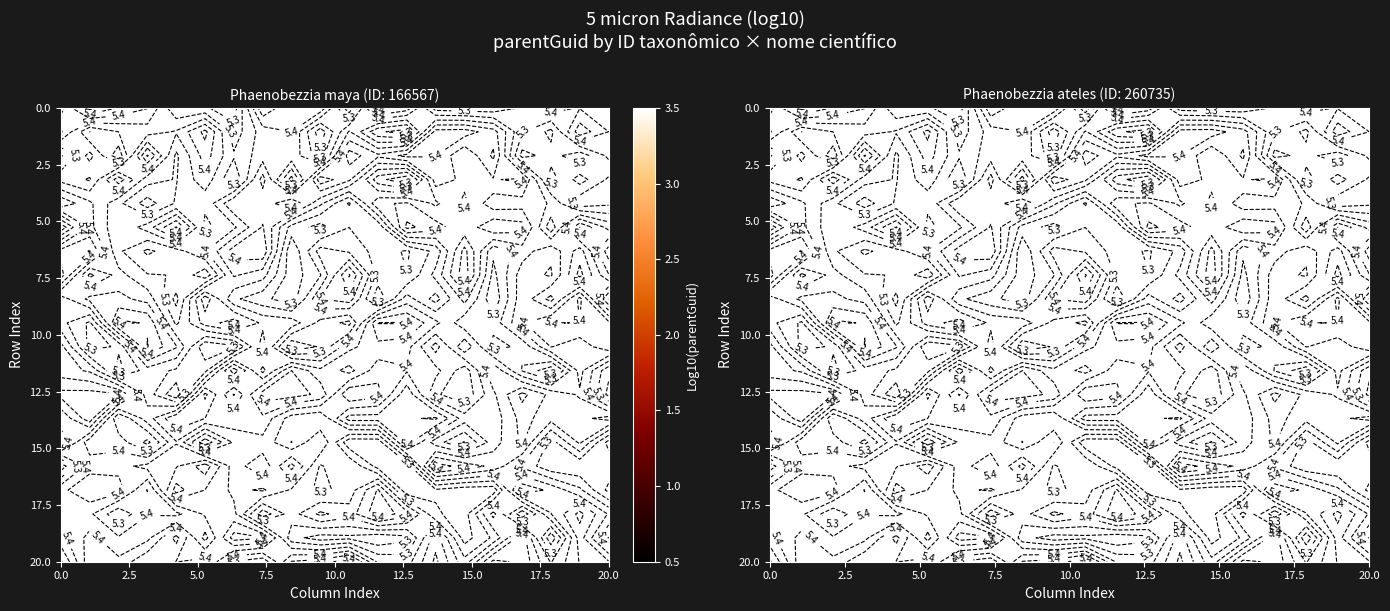

What is the difference between the maximum and minimum values in the 12.5 series?

0.1